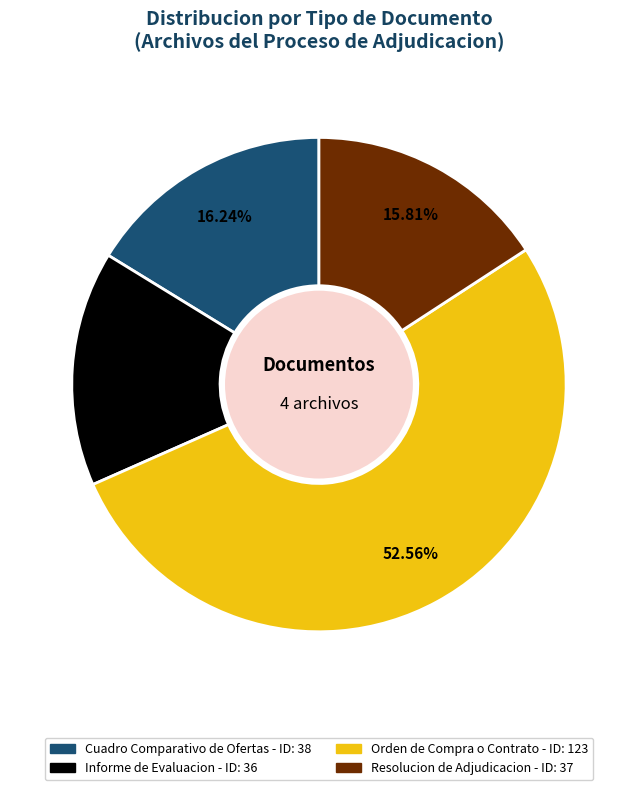

To the nearest percent, what percentage of the pie is Informe de Evaluacion?

15%